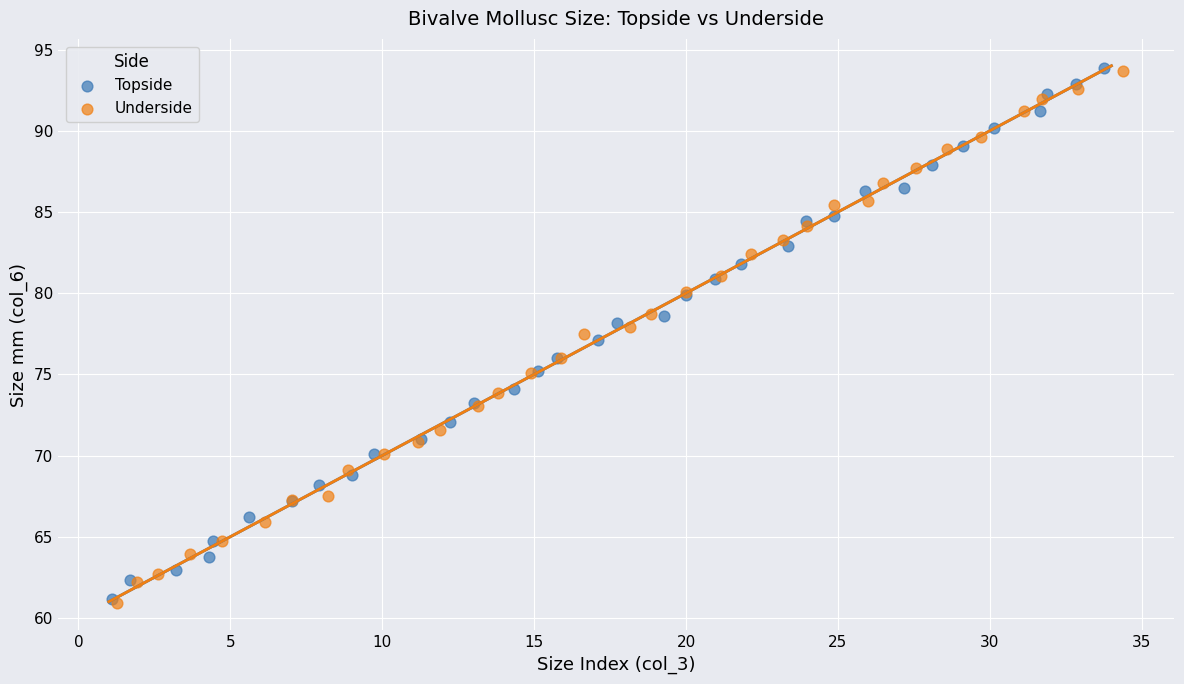

What are all the series names shown in the legend?

Topside, Underside